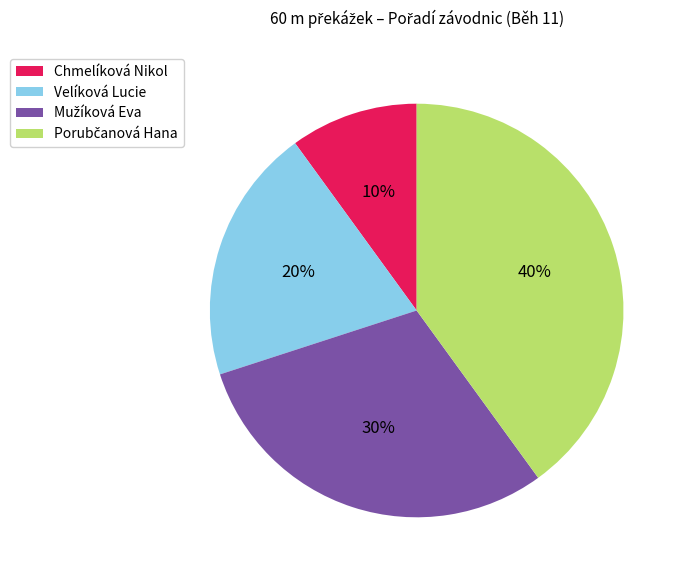

Which slice is the smallest?

Chmelíková Nikol